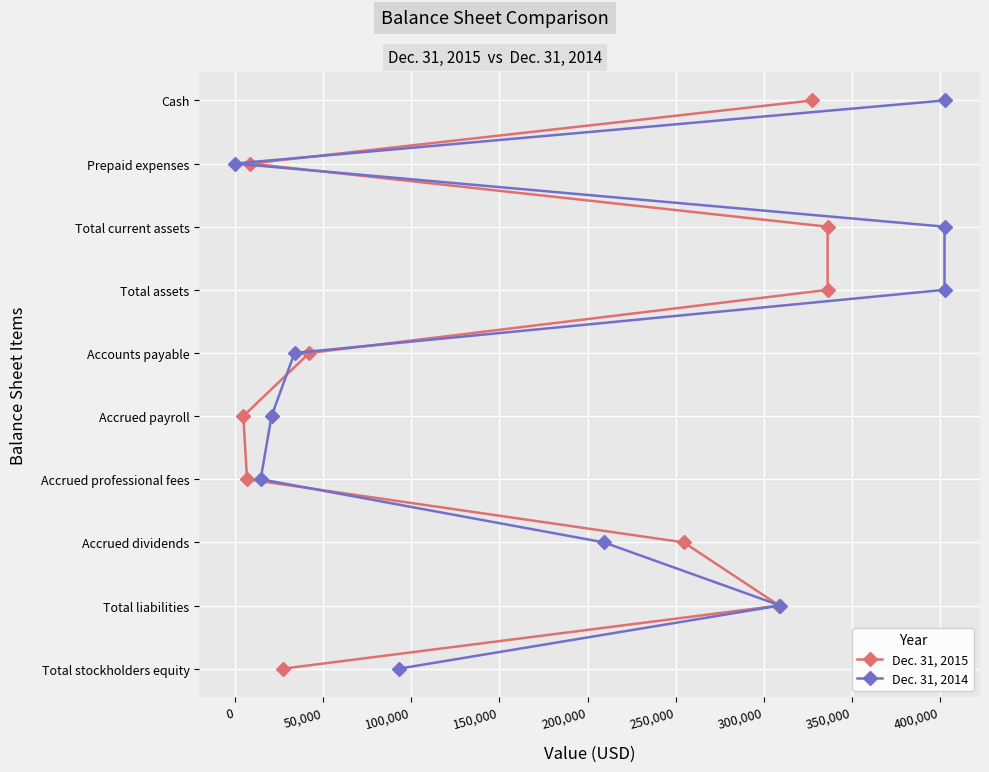

Is it true that Dec. 31, 2014 equals 1 at 0?

True